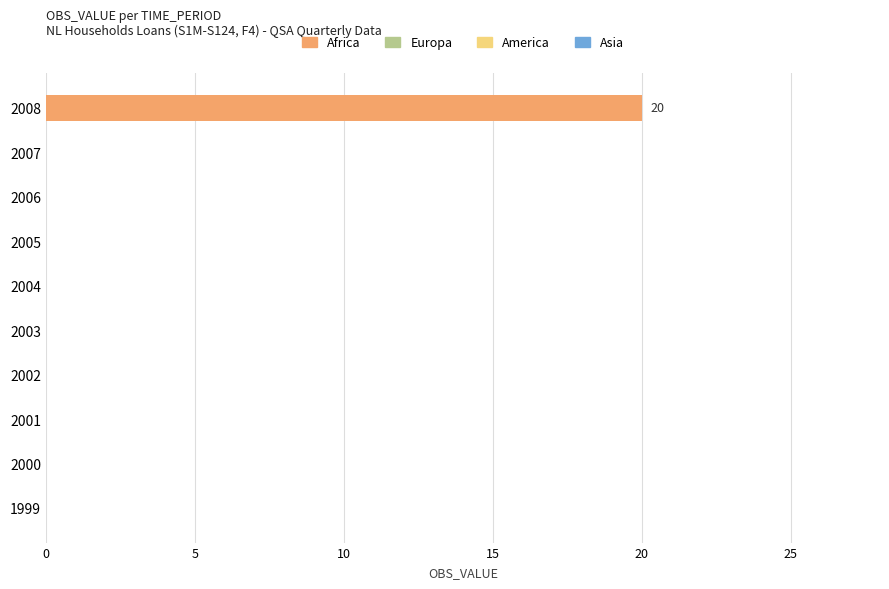

Does the chart contain stacked bars?

No